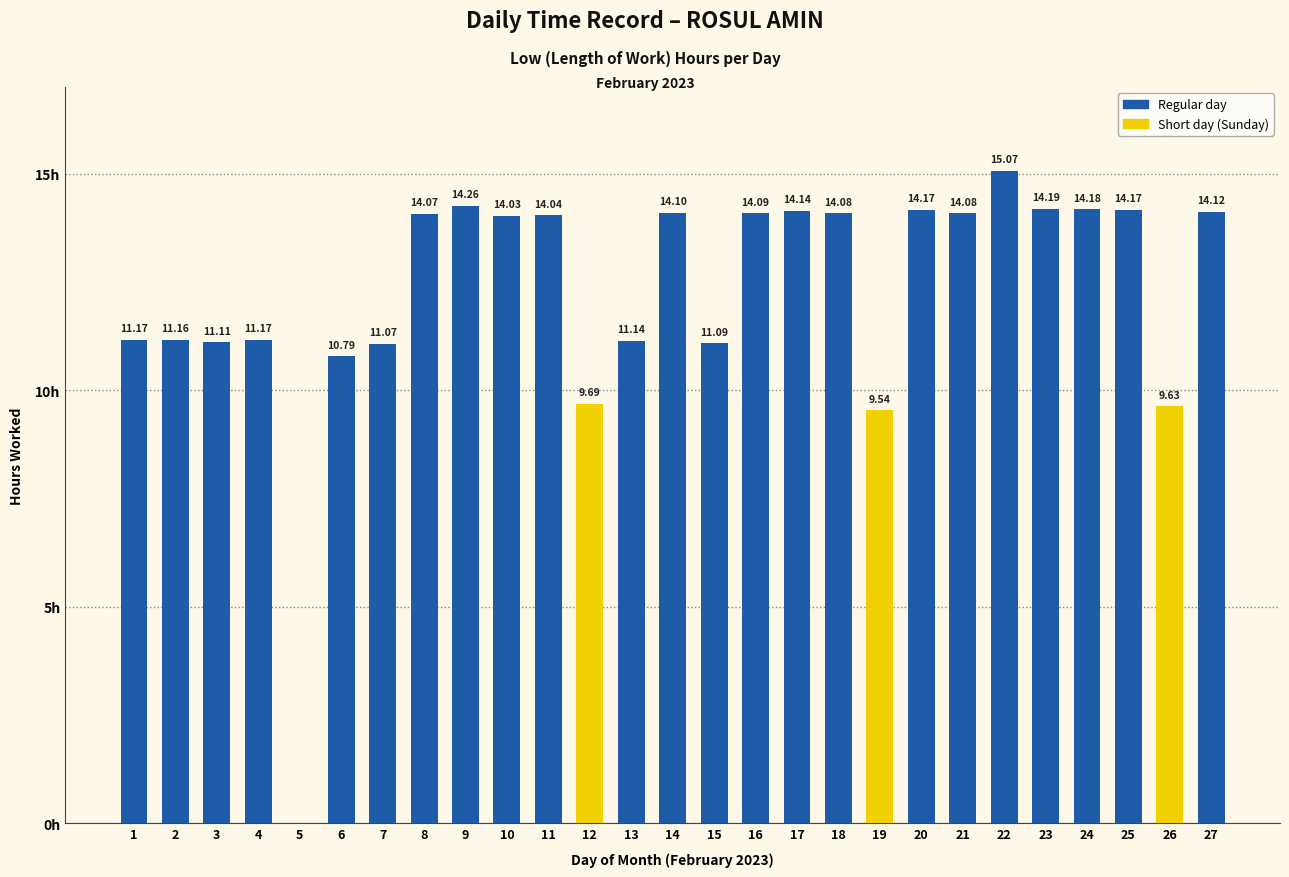

Where does the data first go above 14?

8